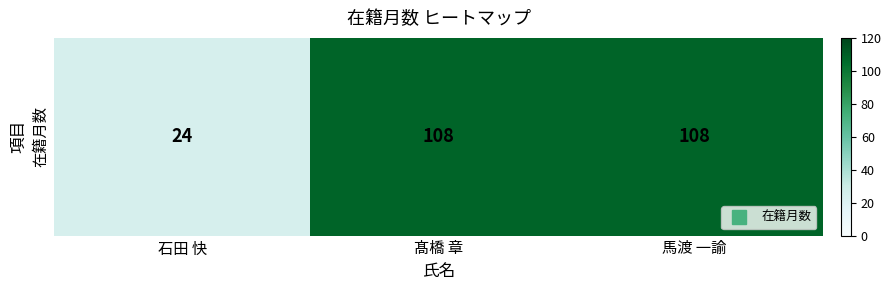

List the labels in order of value, largest first.

髙橋 章, 馬渡 一諭, 石田 快